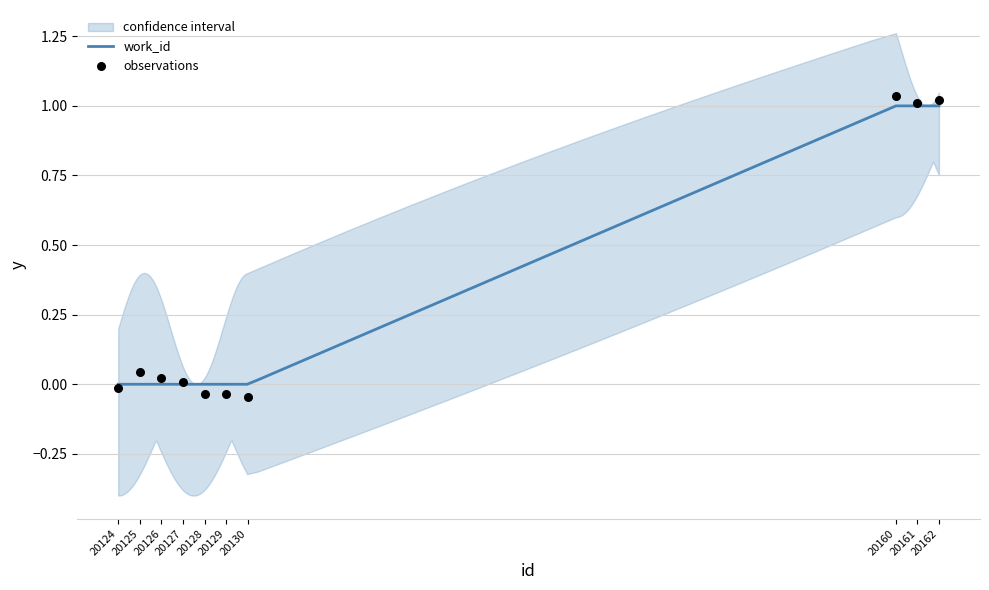

Which has a higher value, 20128 or 20129?

20128